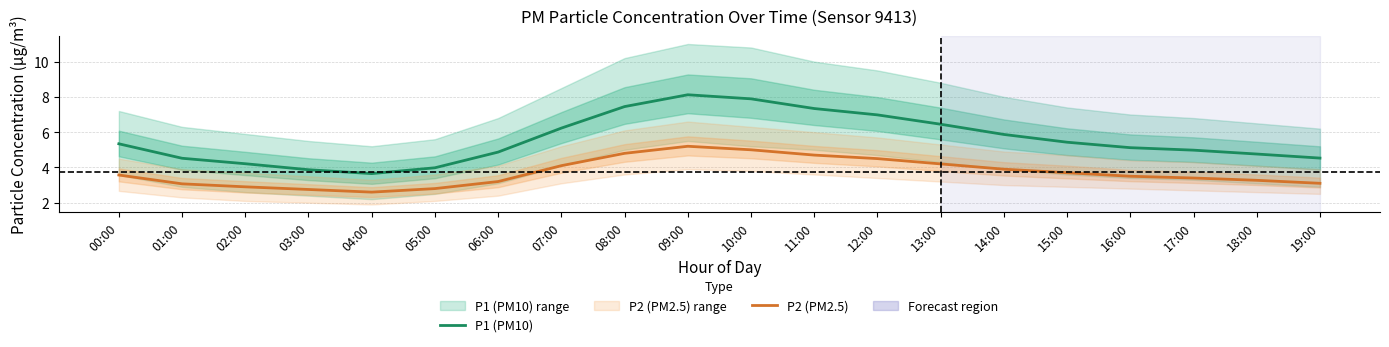

What is the maximum value shown in the chart?

8.1